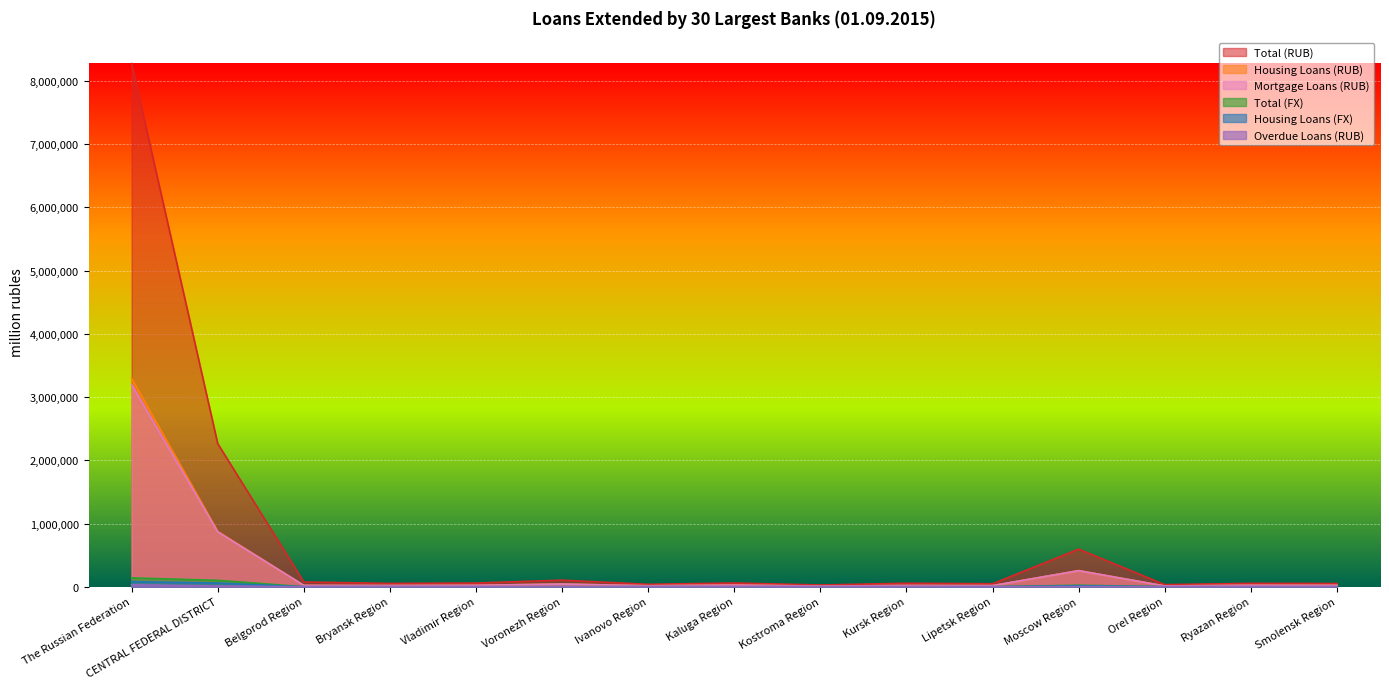

What is the difference between the maximum and minimum values in the Overdue Loans (RUB) series?

30858